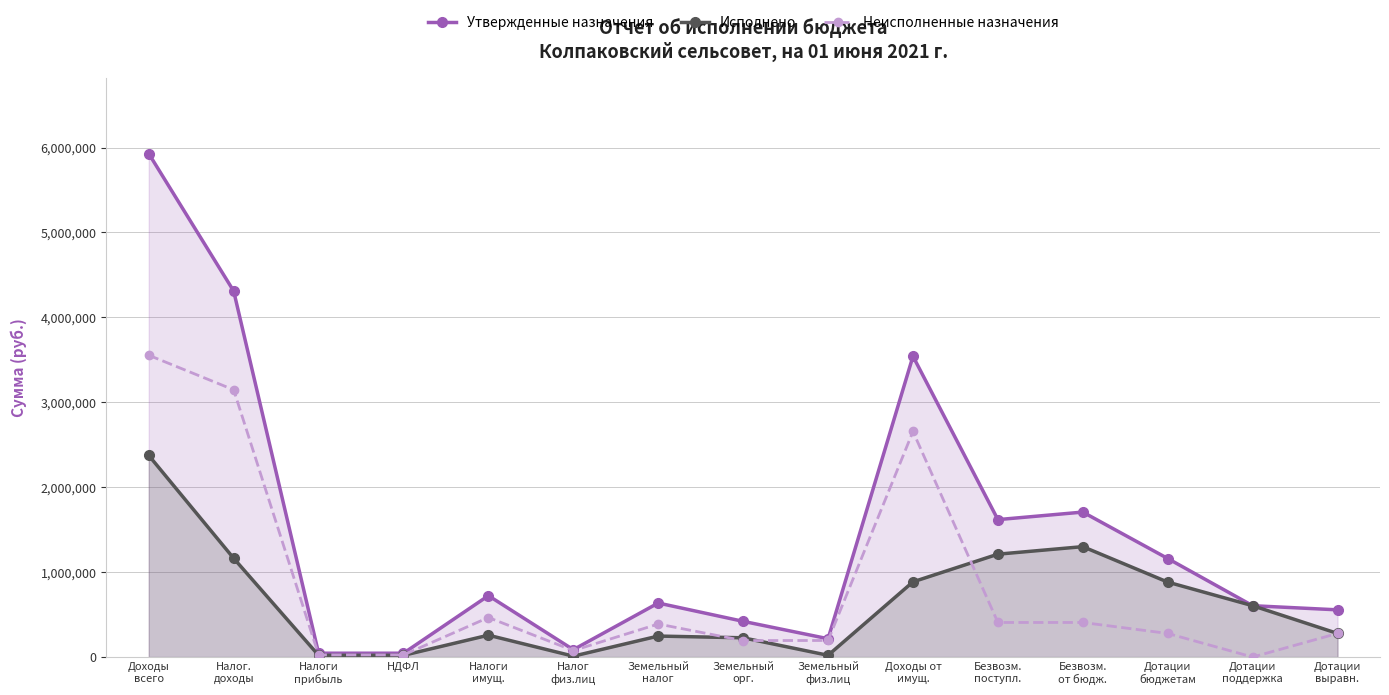

What is the average value of the Утвержденные назначения series?

1439868.2